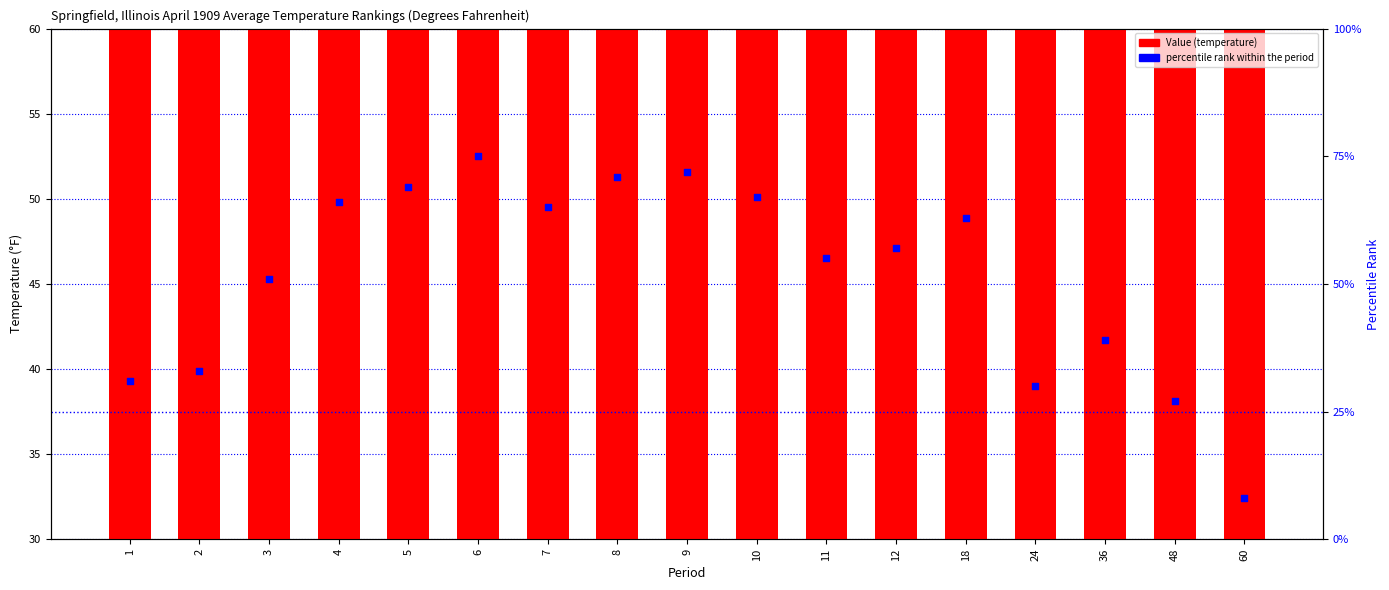

Which series has the widest spread of Y values?

Percentile rank within the period